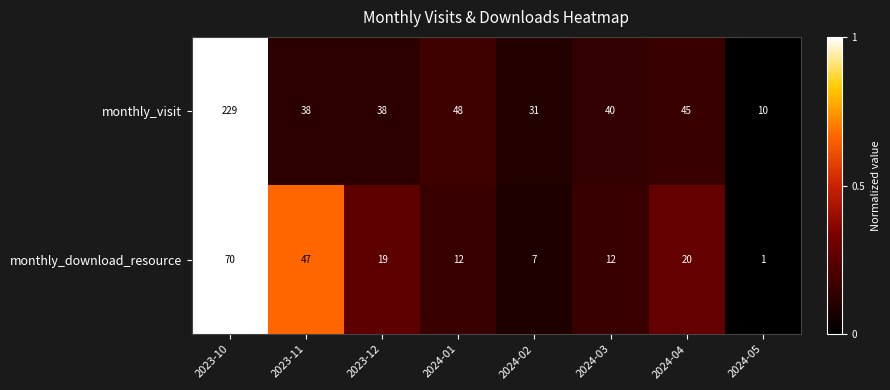

Which category has the lowest value across all series?

2024-05